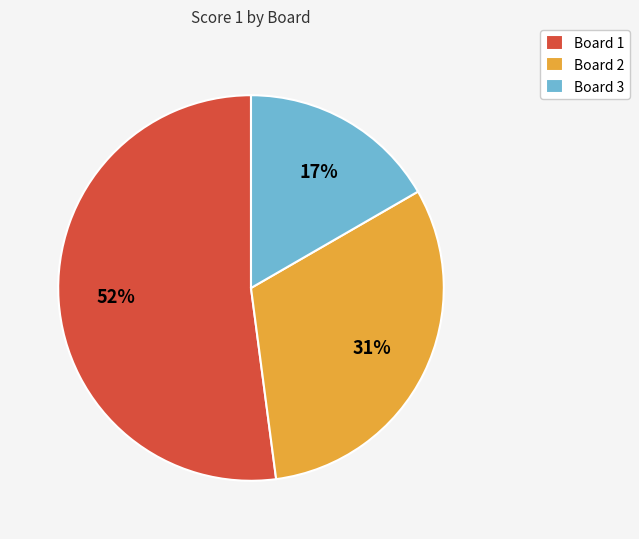

Which category has the biggest portion of the pie?

Board 1